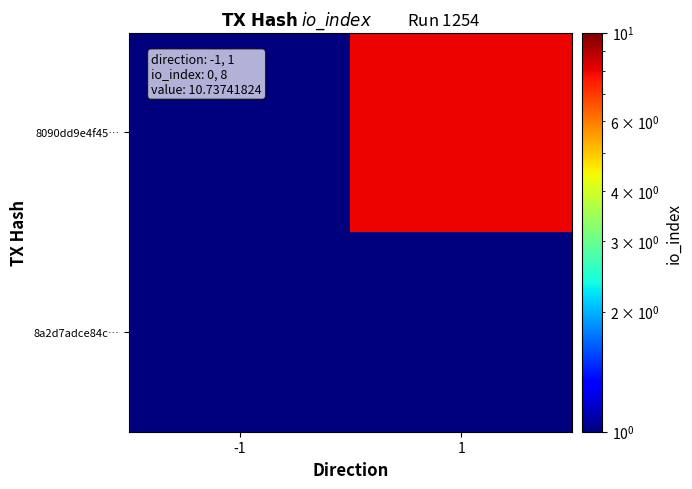

Reading left to right, what are all the values shown in this chart?

8a2d7adce84c…: -1=1	1=1
8090dd9e4f45…: -1=1	1=8